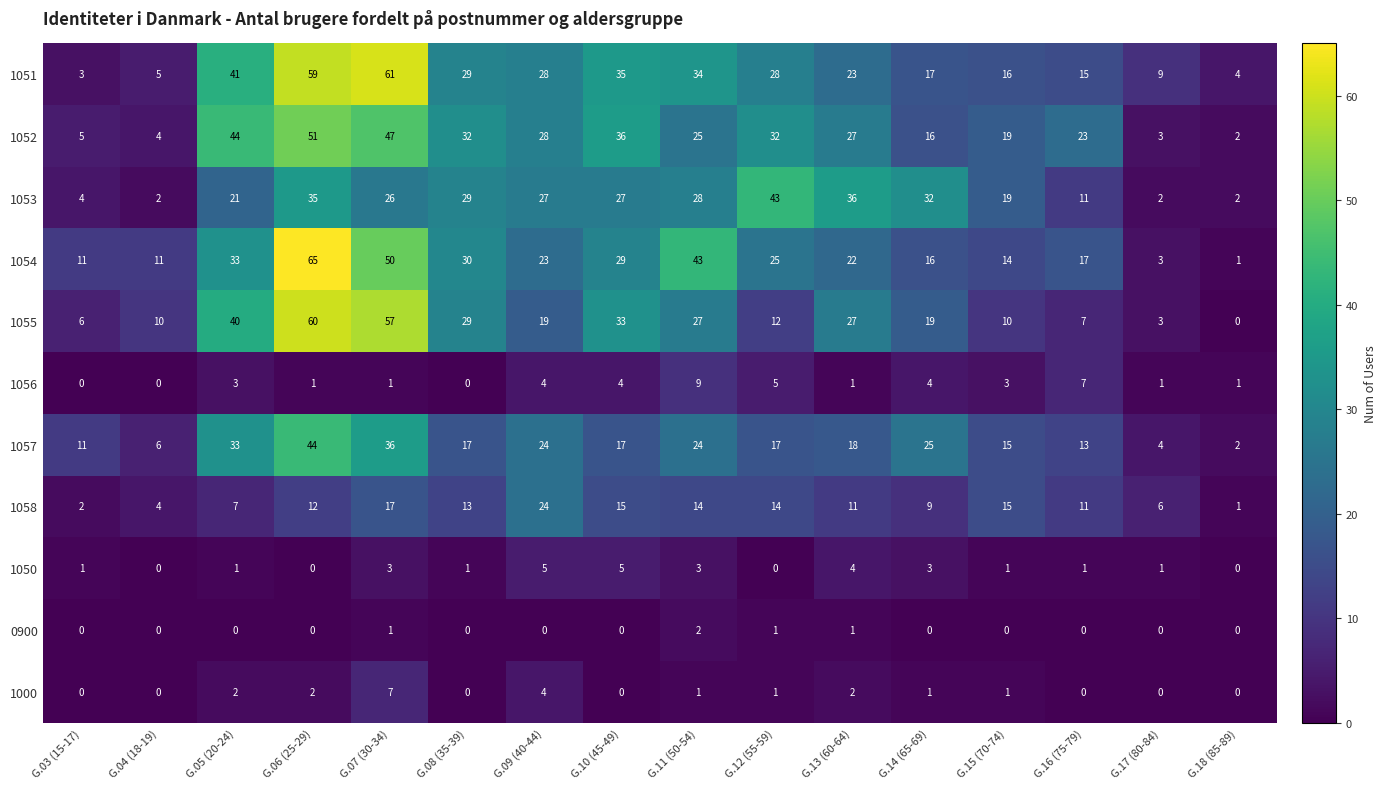

At which label does 1052 reach its minimum?

G.18 (85-89)